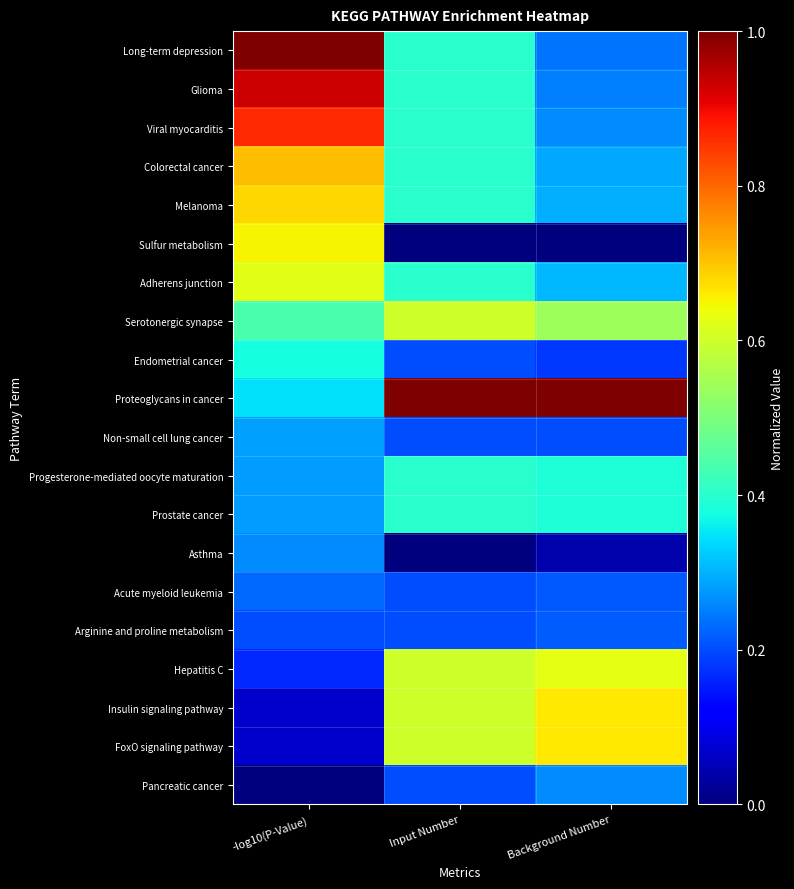

Which series has the largest total across all categories?

Proteoglycans in cancer